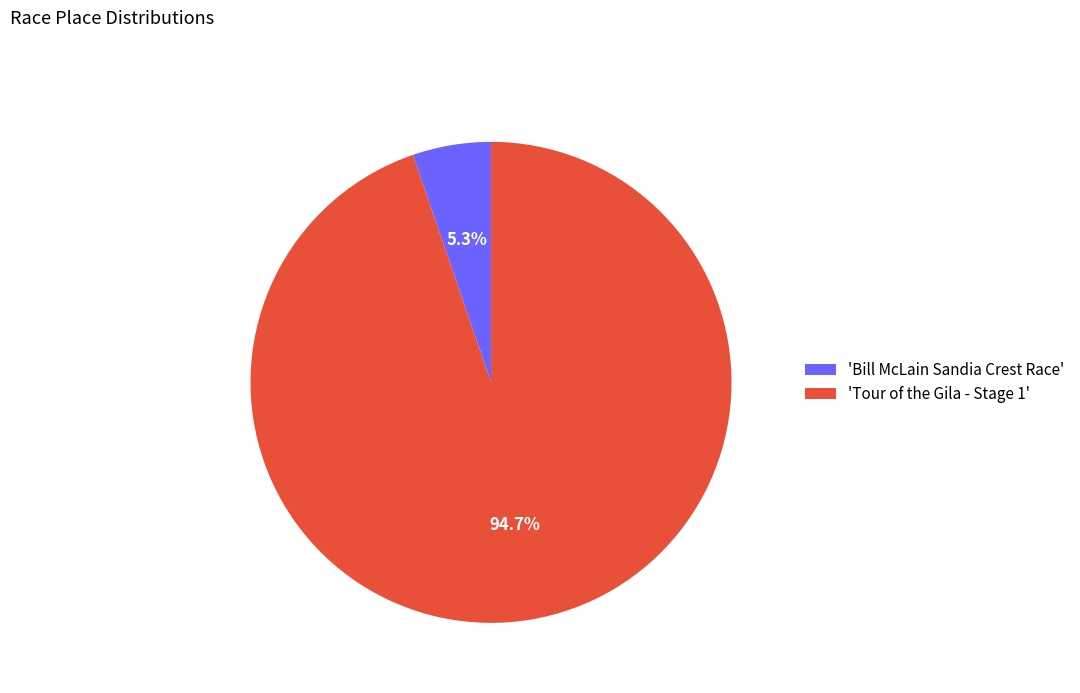

How many segments does this pie chart have?

2